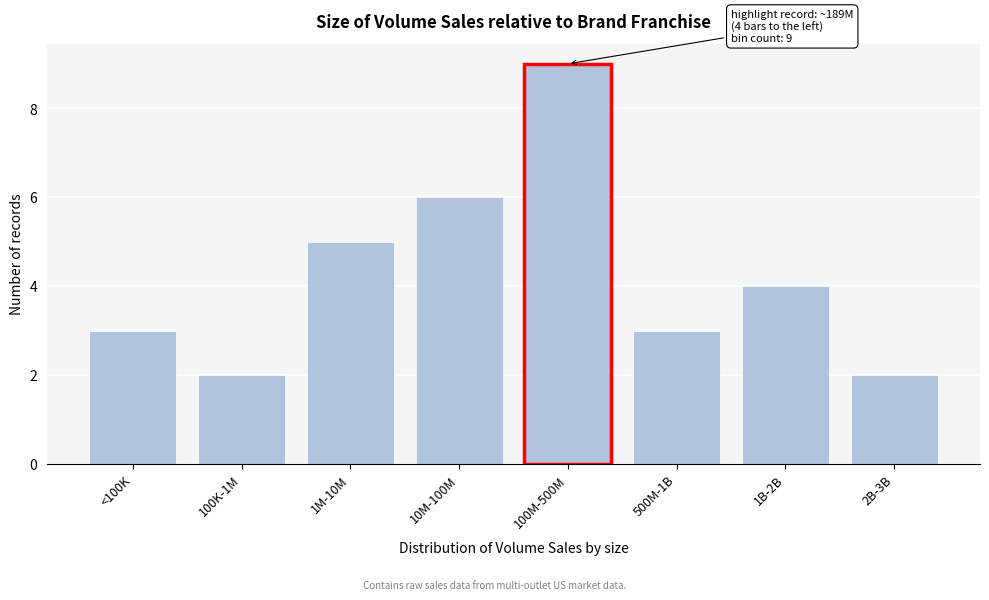

Reading right to left, list all the values displayed in this chart.

2	4	3	9	6	5	2	3